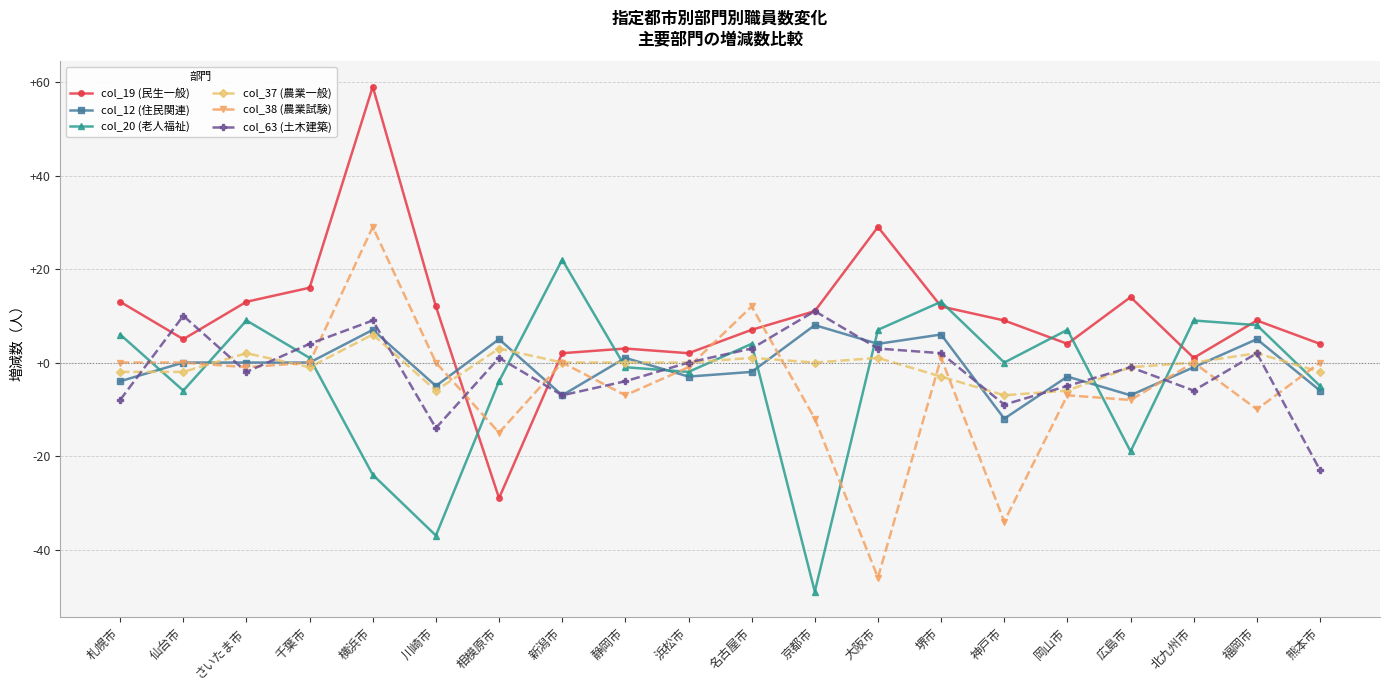

What is the total value across all series at 名古屋市?

25